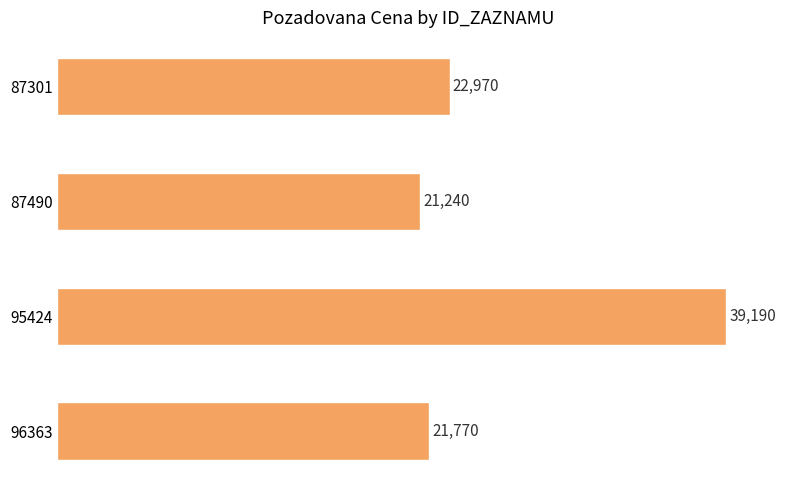

What is the difference between the maximum and second lowest values?

17420